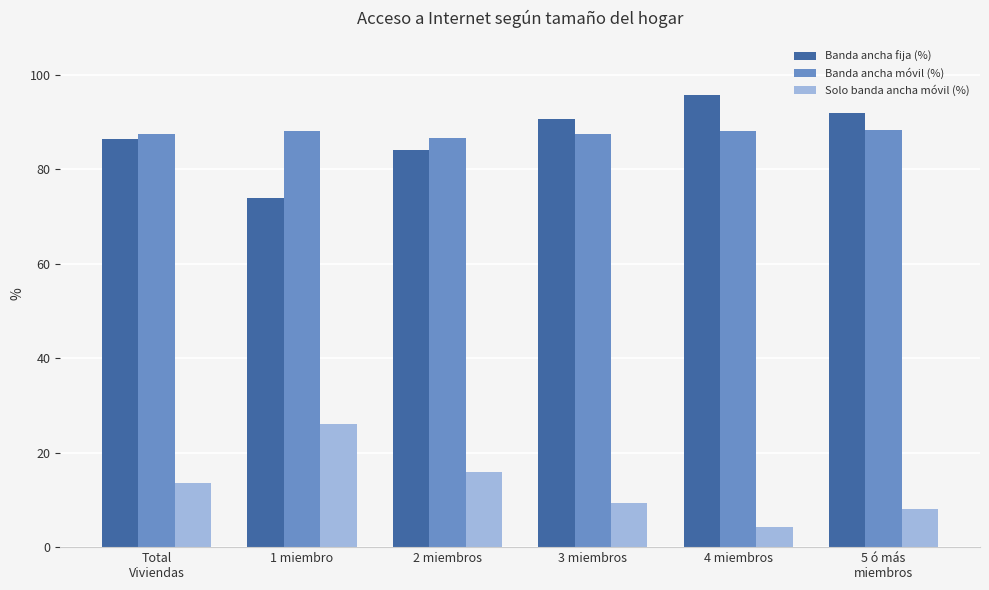

The value of Banda ancha fija (%) at 3 miembros is 127.5. True or false?

False